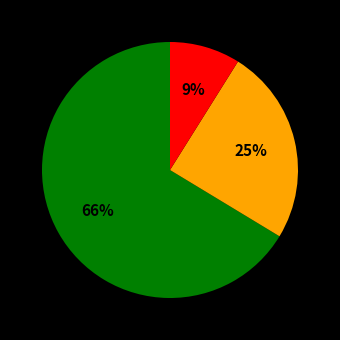

To the nearest percent, what is the difference between the largest and smallest slice percentages?

57%